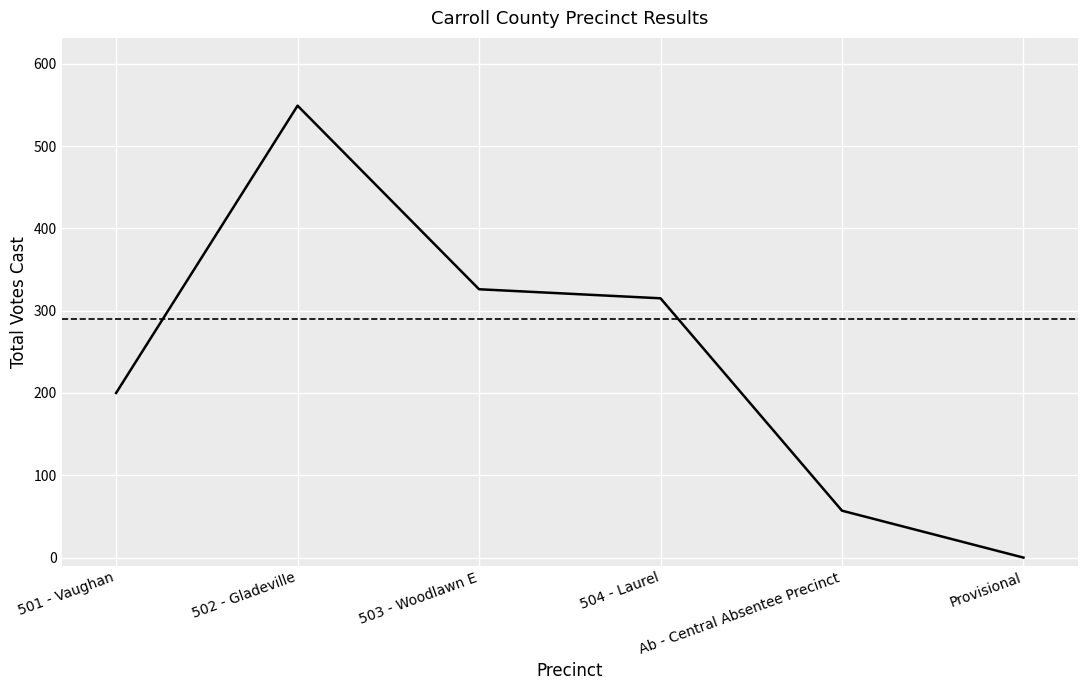

The chart shows a value of 214 at 504 - Laurel. True or false?

False